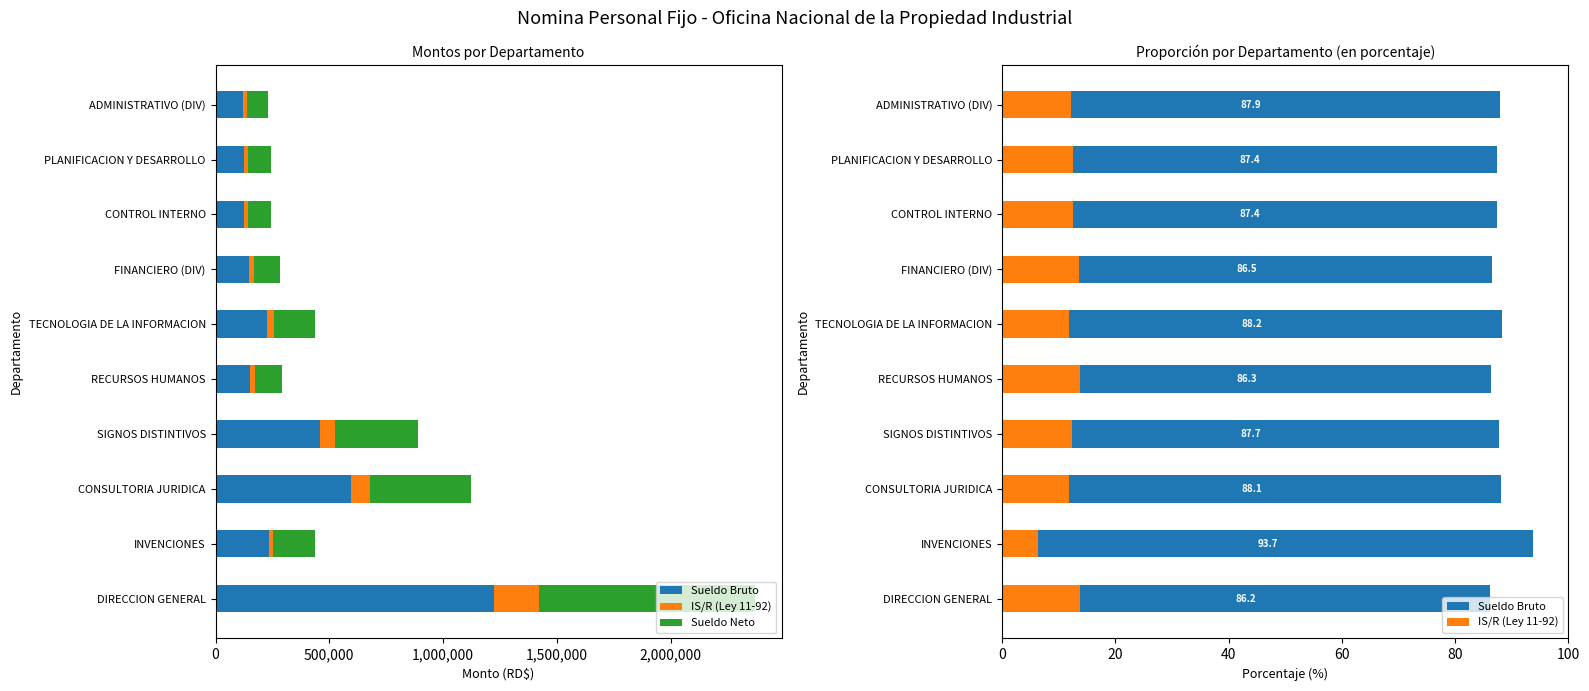

How many data points in Sueldo Neto are above 181561?

4